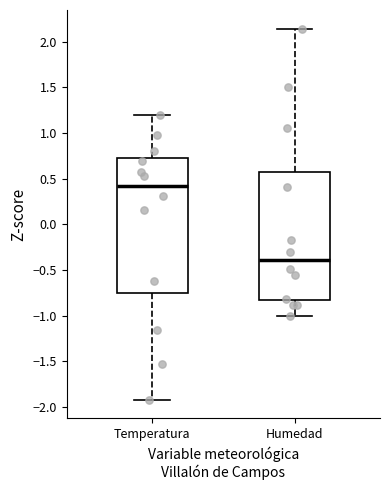

Comparing the boxes themselves (not the whiskers), which one is the tallest?

Temperatura